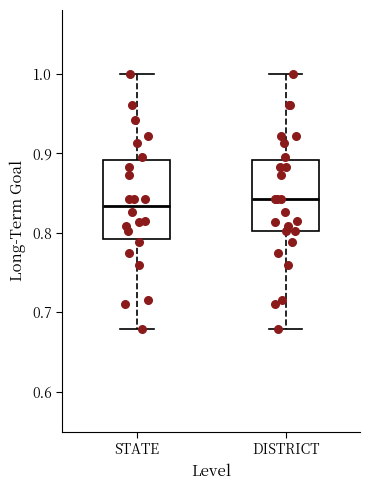

Reading left to right, transcribe this box plot: for each box, give where its median line is, the range the box spans, and where its two whiskers end, as read against the y-axis. The values are not printed on the chart, so give them approximately, as read against the axis.

STATE: median 0.83, box 0.79 to 0.89, whiskers 0.68 to 1.00
DISTRICT: median 0.84, box 0.80 to 0.89, whiskers 0.68 to 1.00